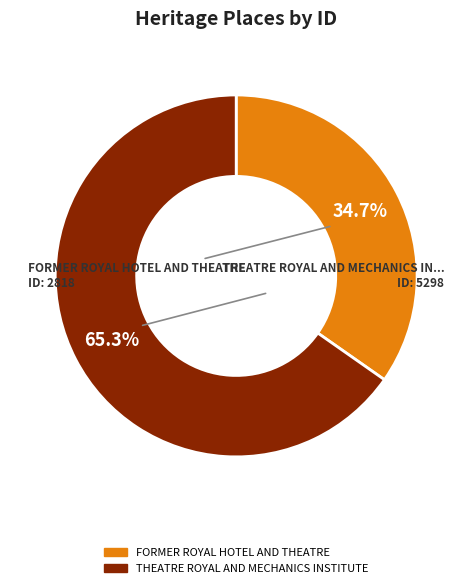

Is it true that FORMER ROYAL HOTEL AND THEATRE is 35% of the pie?

True